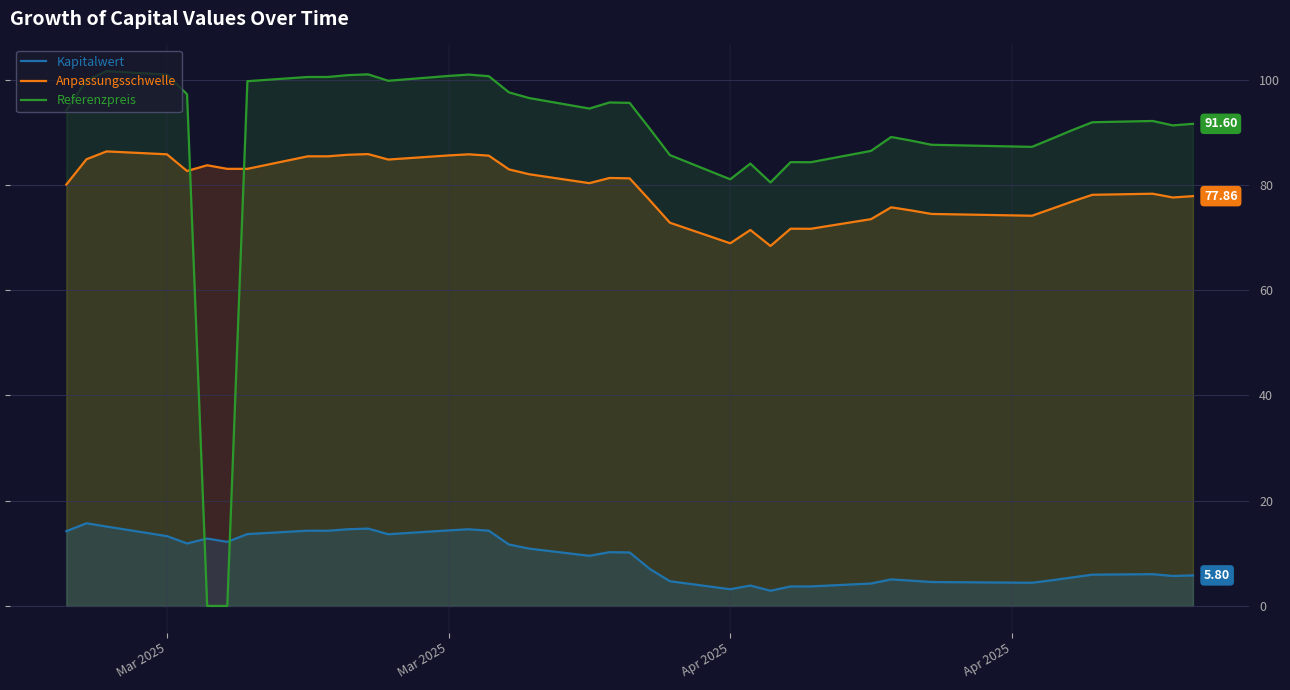

How many lines are shown in the chart?

3